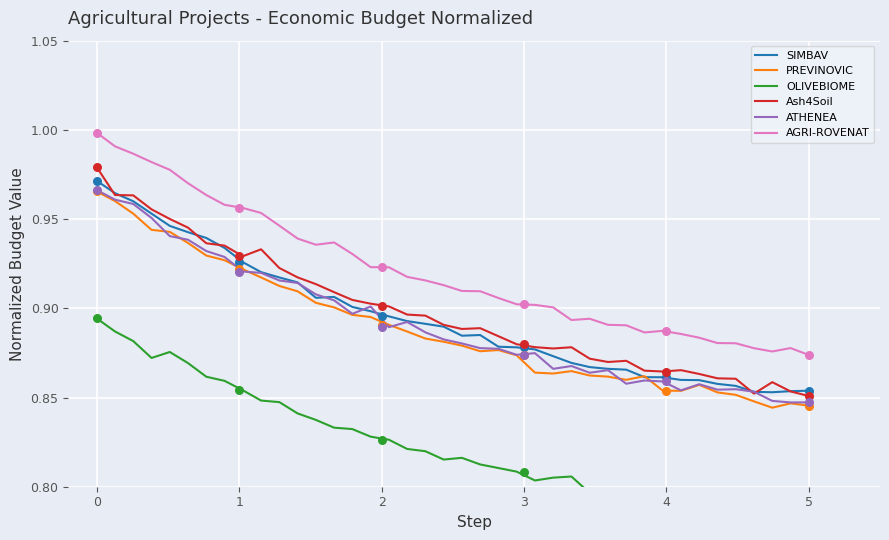

At how many categories does at least one series exceed 0?

40